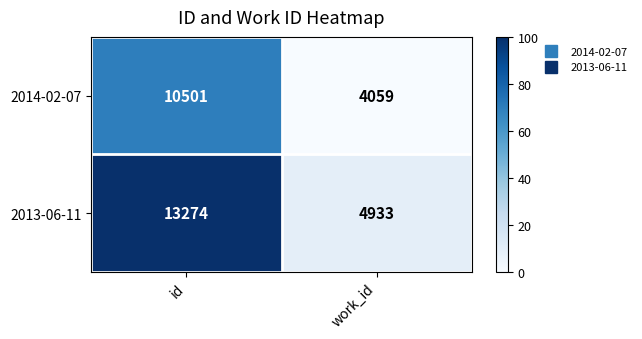

Which series has the widest spread of values?

2013-06-11